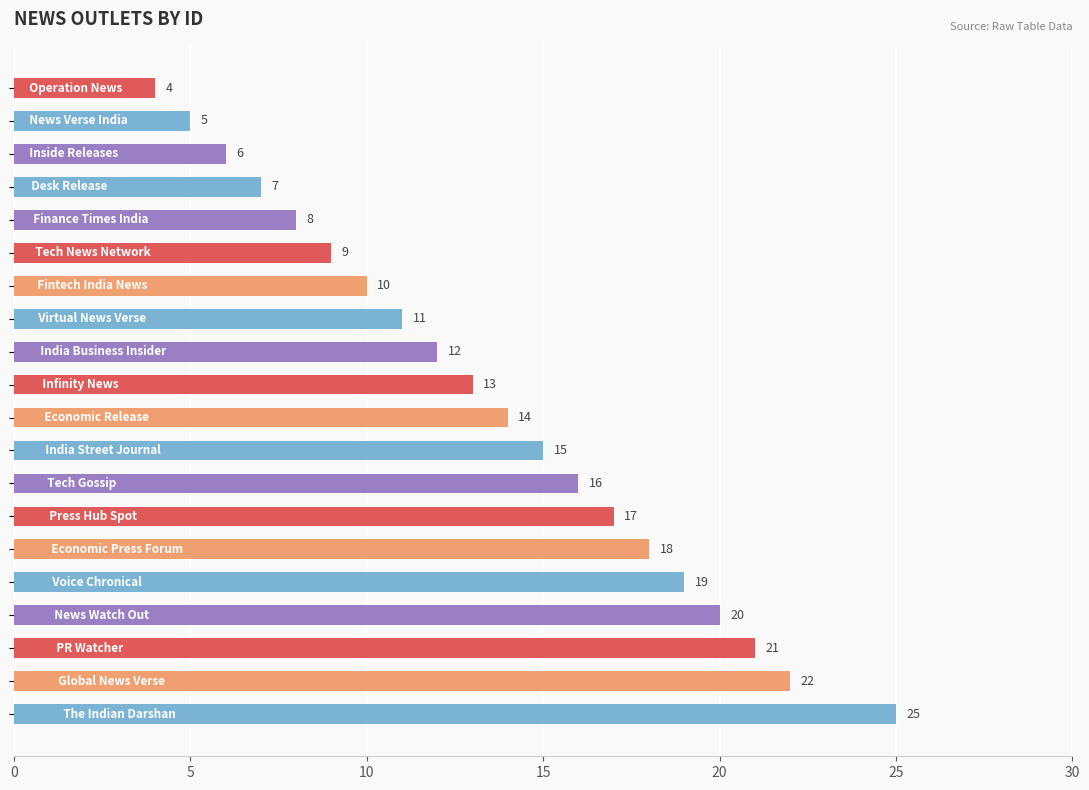

Are the bars horizontal?

Yes